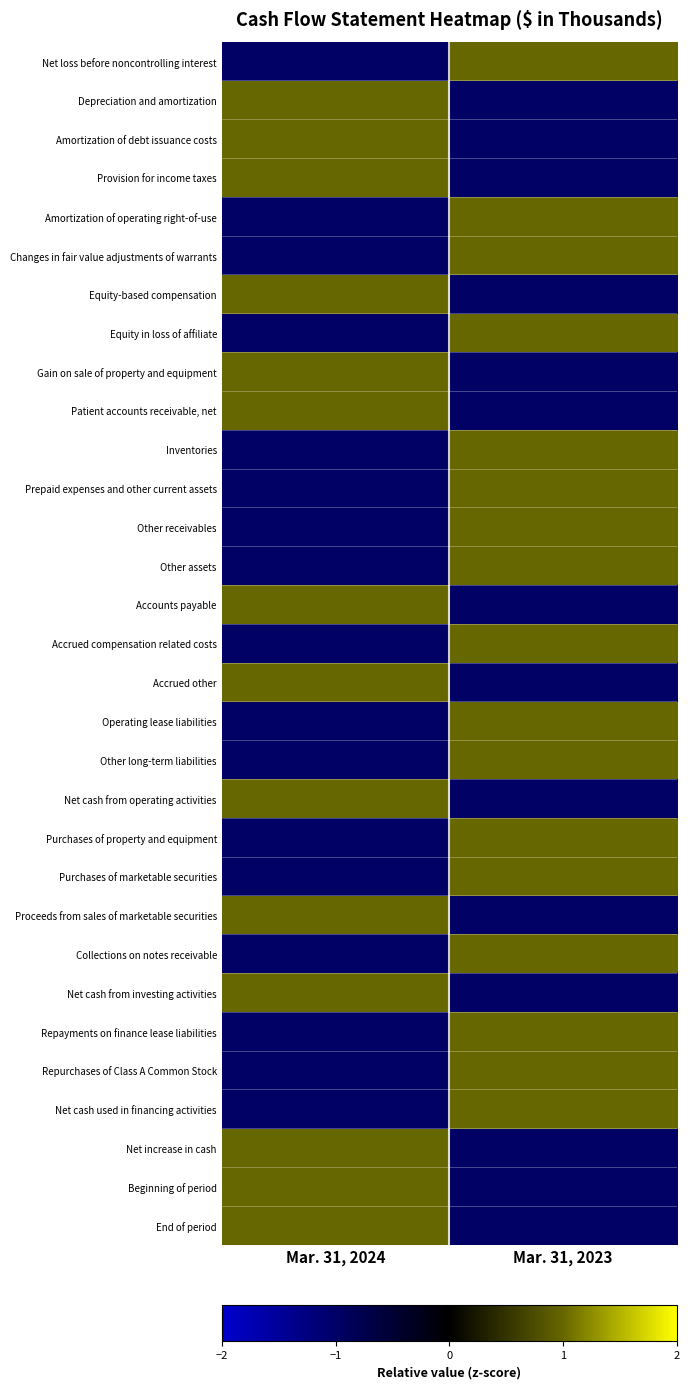

What is the total value across all series at Mar. 31, 2024?

-3